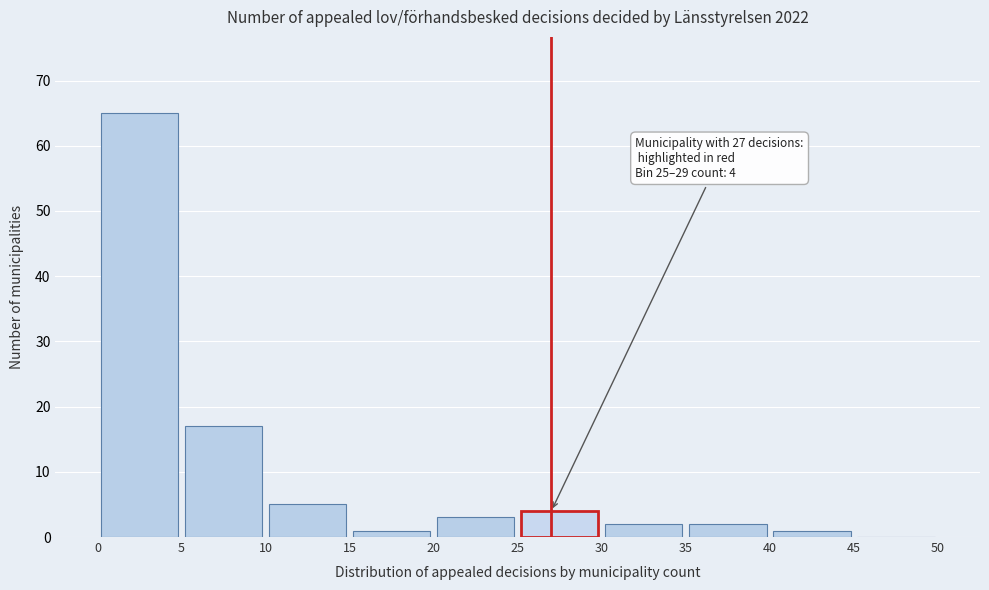

Which range on the x-axis has the tallest bar?

0 to 5